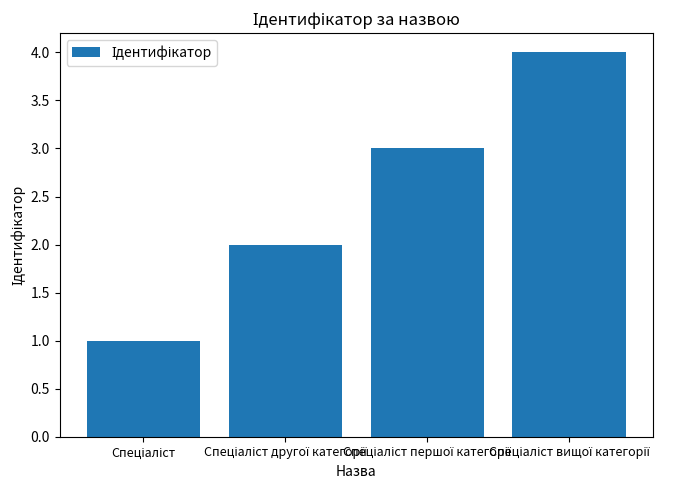

What is the sum of all values?

10